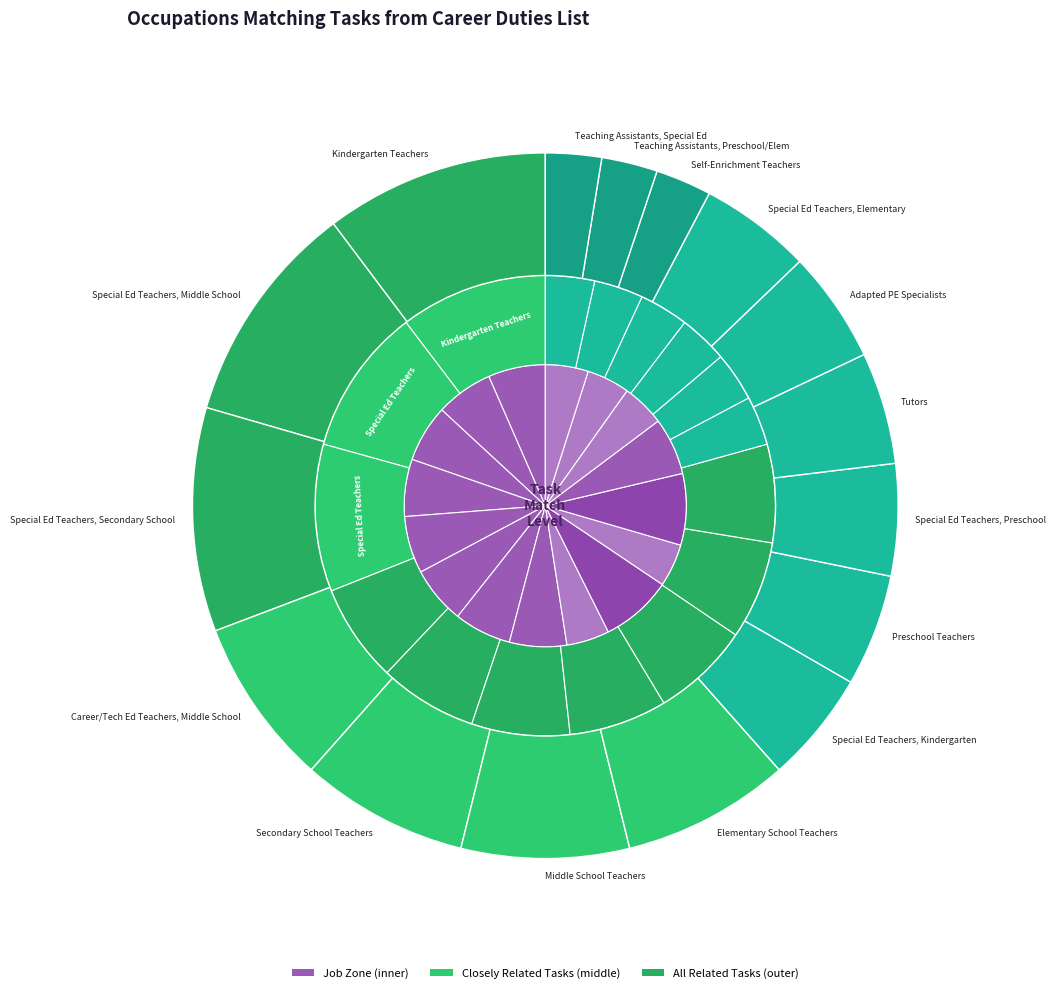

Which series has the largest range (max minus min)?

all_related